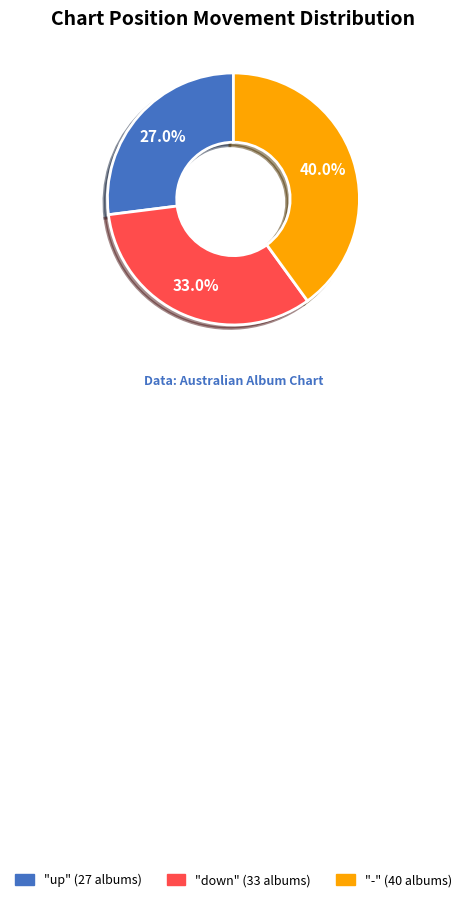

Is there any slice that represents more than half of the pie?

No